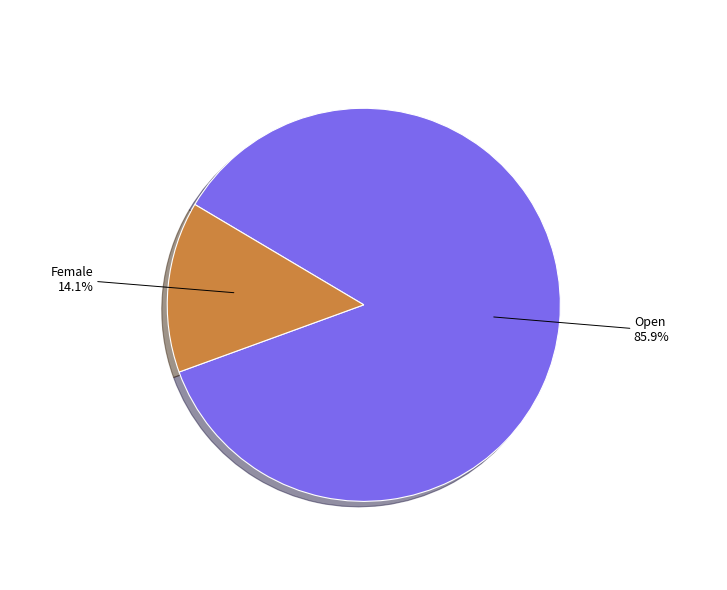

To the nearest percent, what is the average slice percentage?

50%